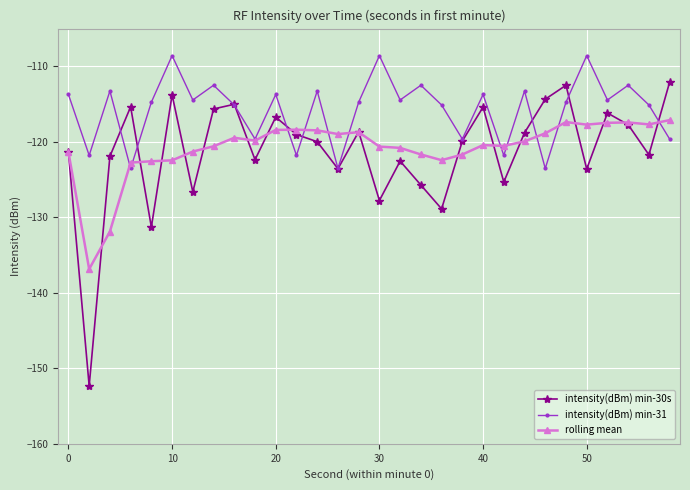

List the series in order of their peak value, highest first.

intensity(dBm) min-31, intensity(dBm) min-30s, rolling mean